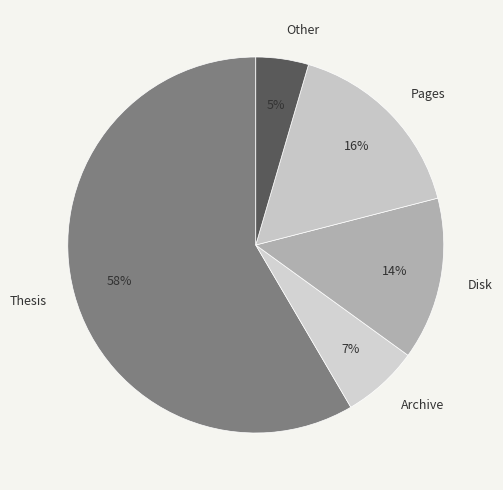

Rank the categories by value from highest to lowest.

Thesis, Pages, Disk, Archive, Other